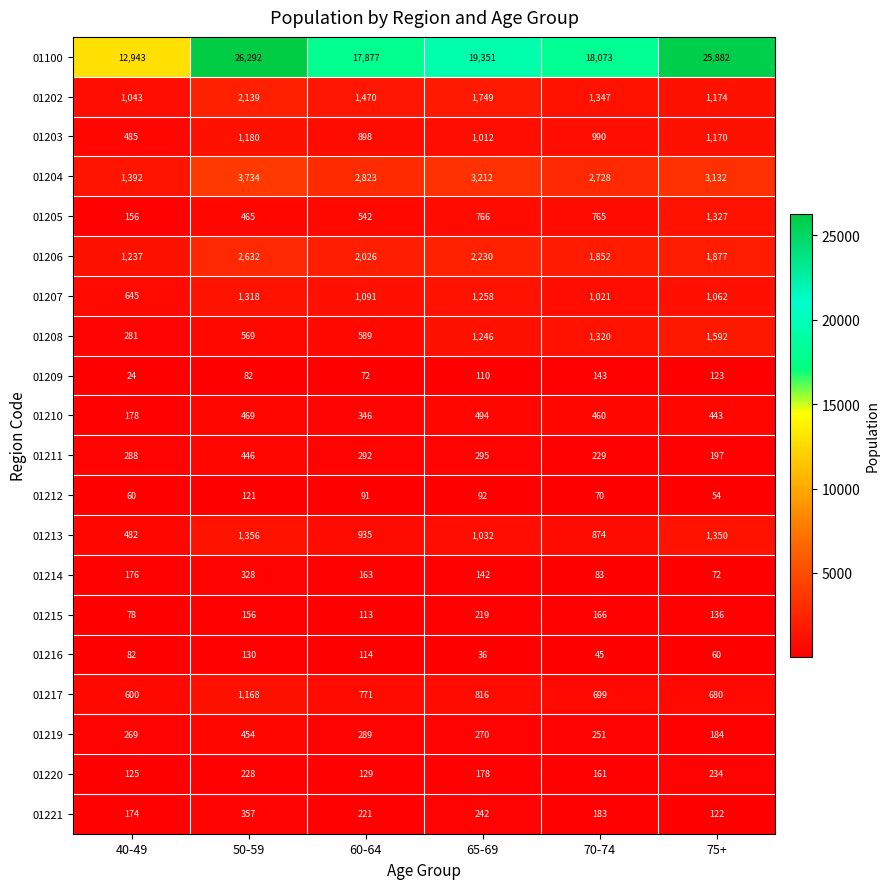

Which series has the largest range (max minus min)?

01100